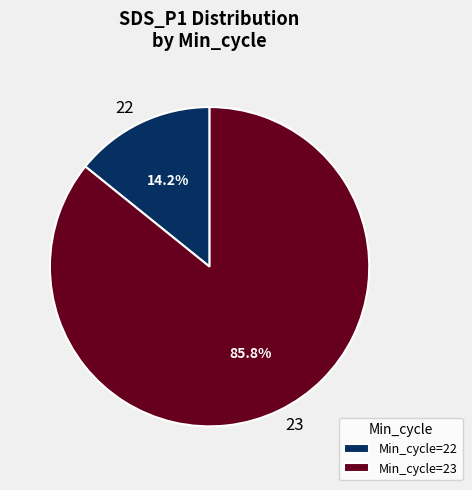

Does 22 represent more than half of the total?

No